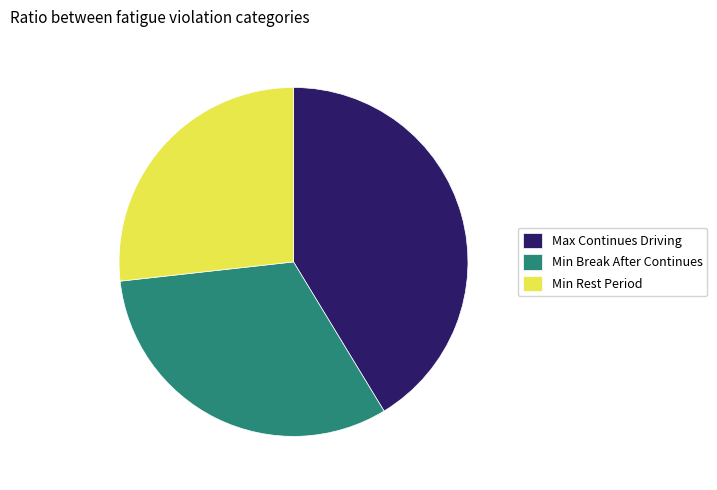

Is it true that Min Rest Period is 17% of the pie?

False